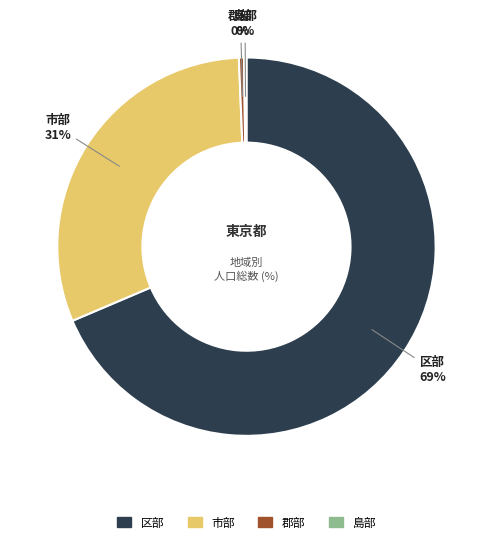

To the nearest percent, what is the average slice percentage?

25%